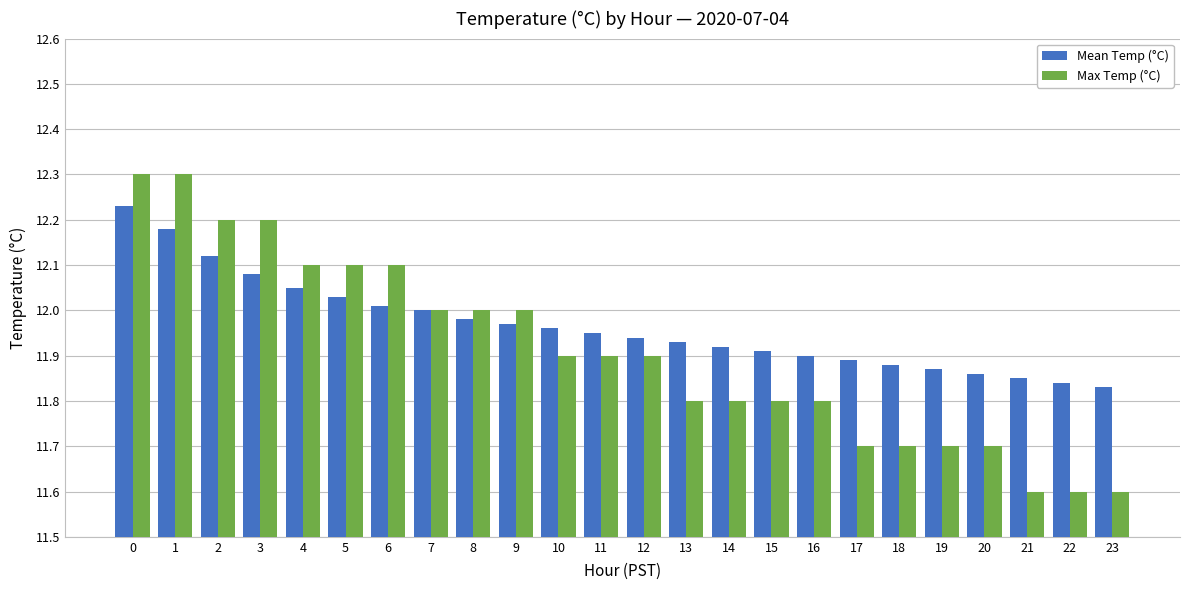

What is the difference between the Mean Temp (°C) values at 6 and 11?

0.1